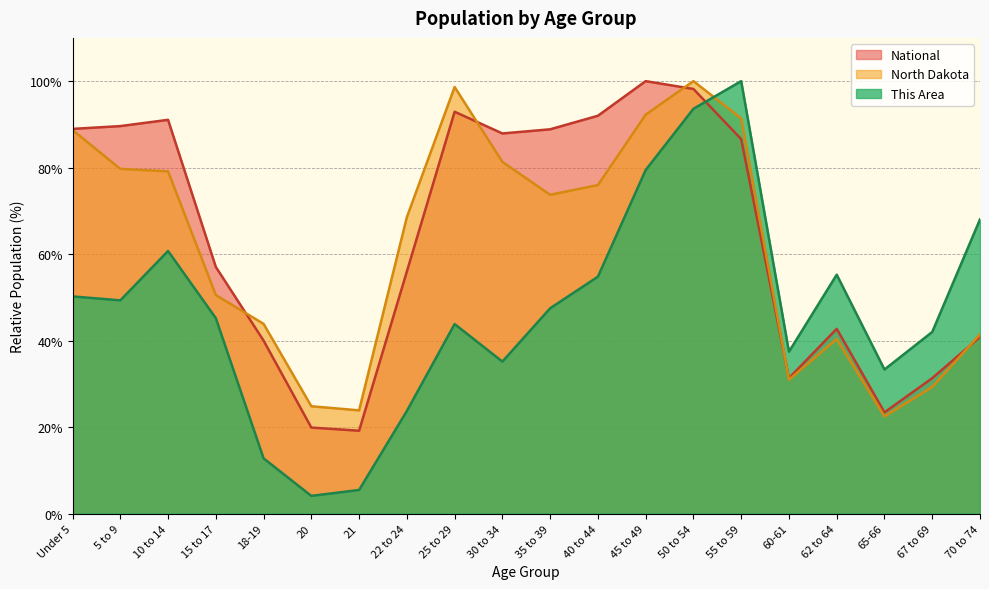

Between 21 and 65-66, which series saw the biggest shift?

This Area